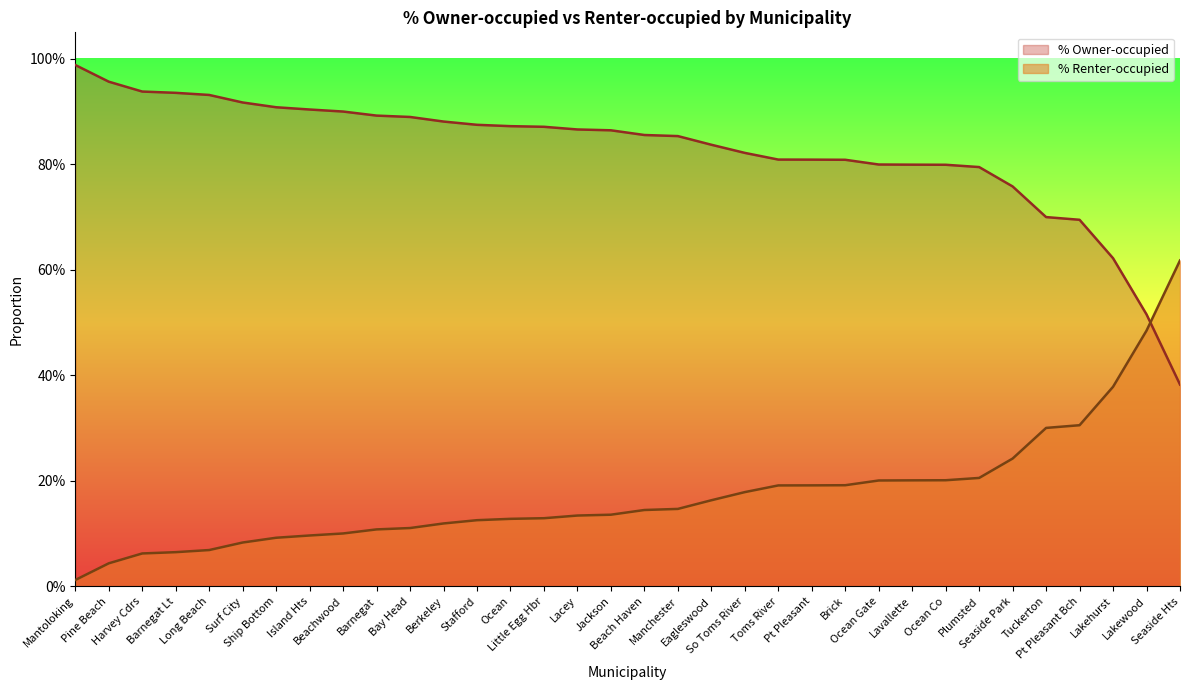

How many distinct data groups are displayed?

2